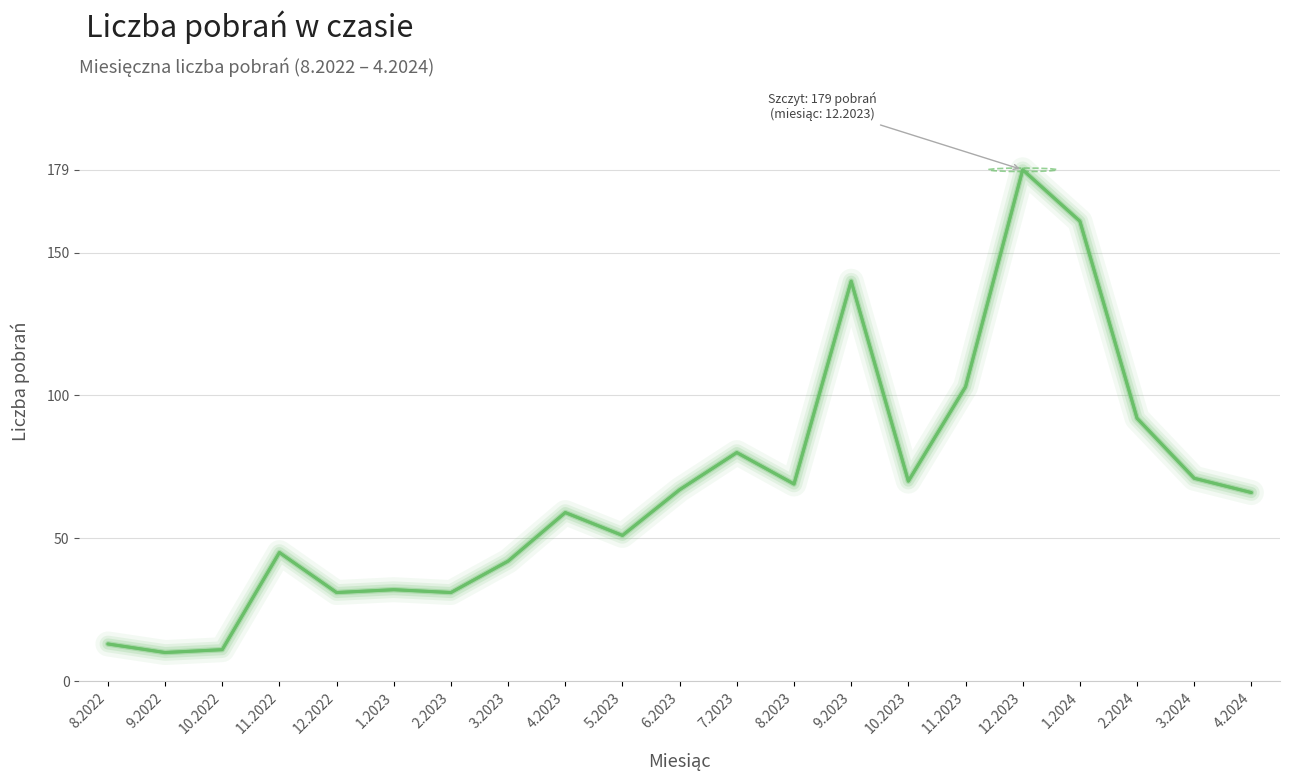

How many interior local peaks (higher than both neighbors) does the data have?

6